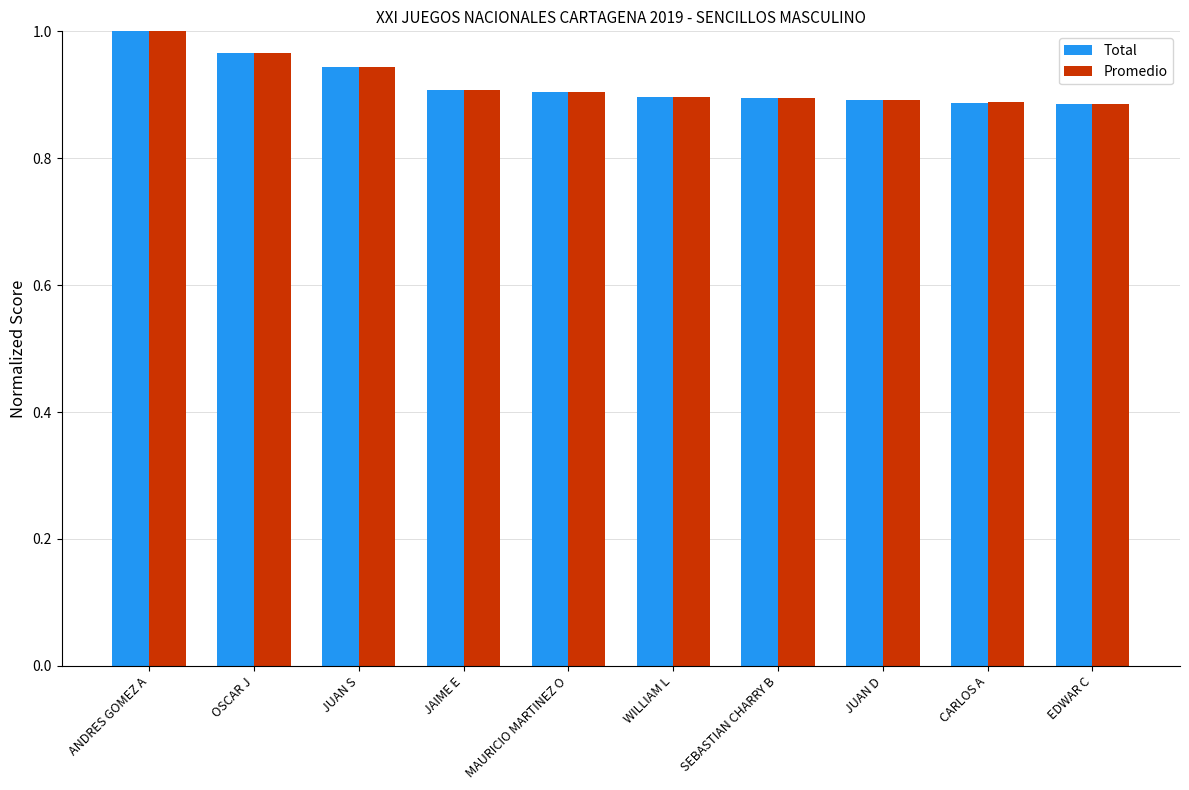

Is the value of Total at SEBASTIAN CHARRY B greater than the value of Promedio at JUAN S?

No